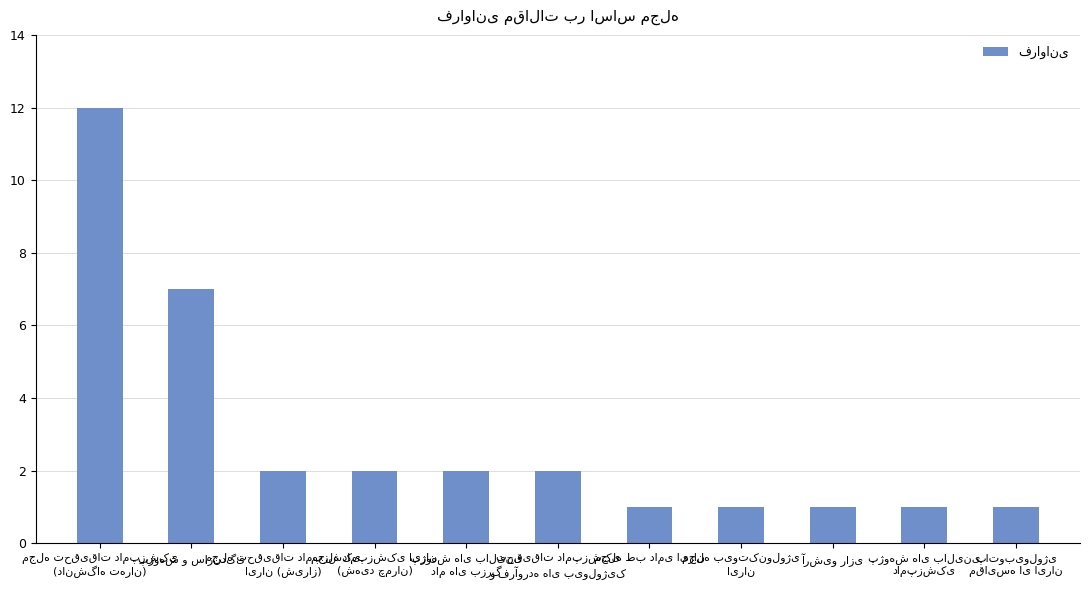

What is the value of the 5th bar from the left?

2